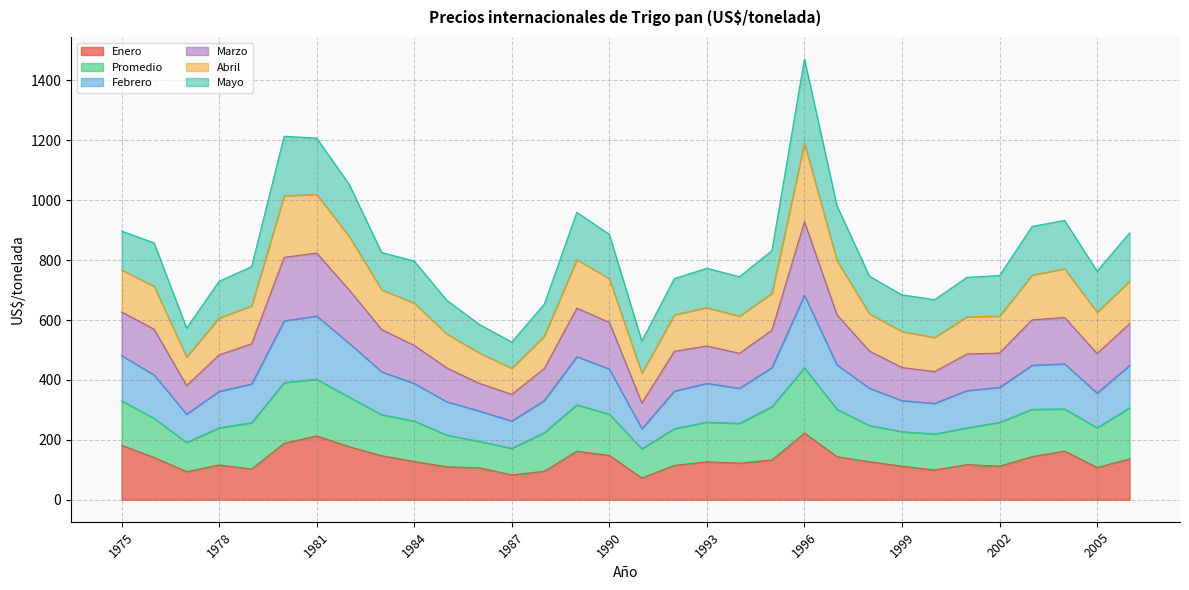

True or false: Enero and Marzo cross at least once.

False